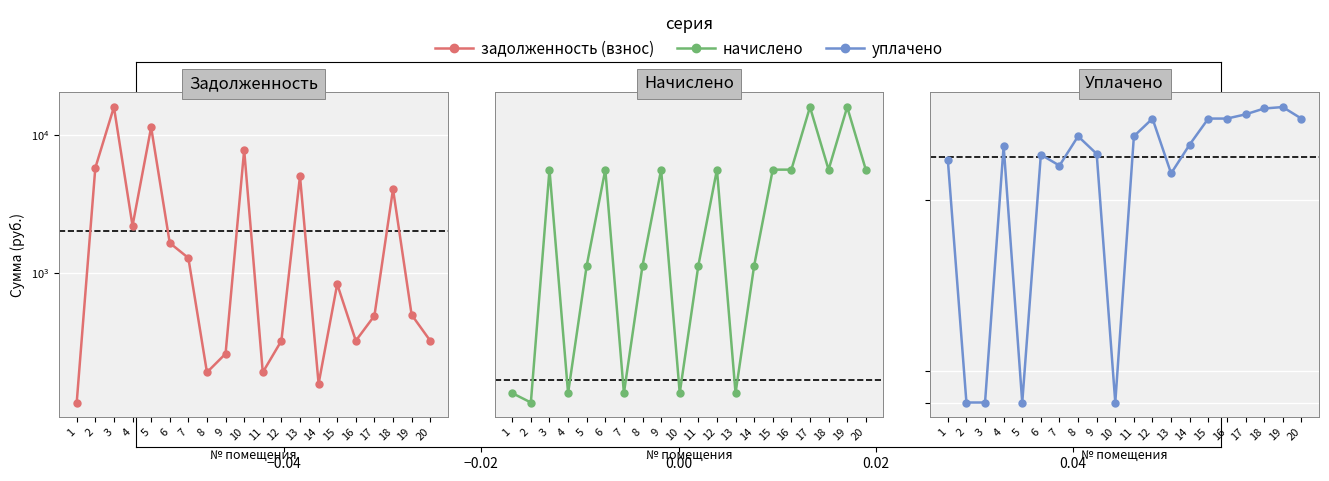

Where does the уплачено series first go above 2459?

8